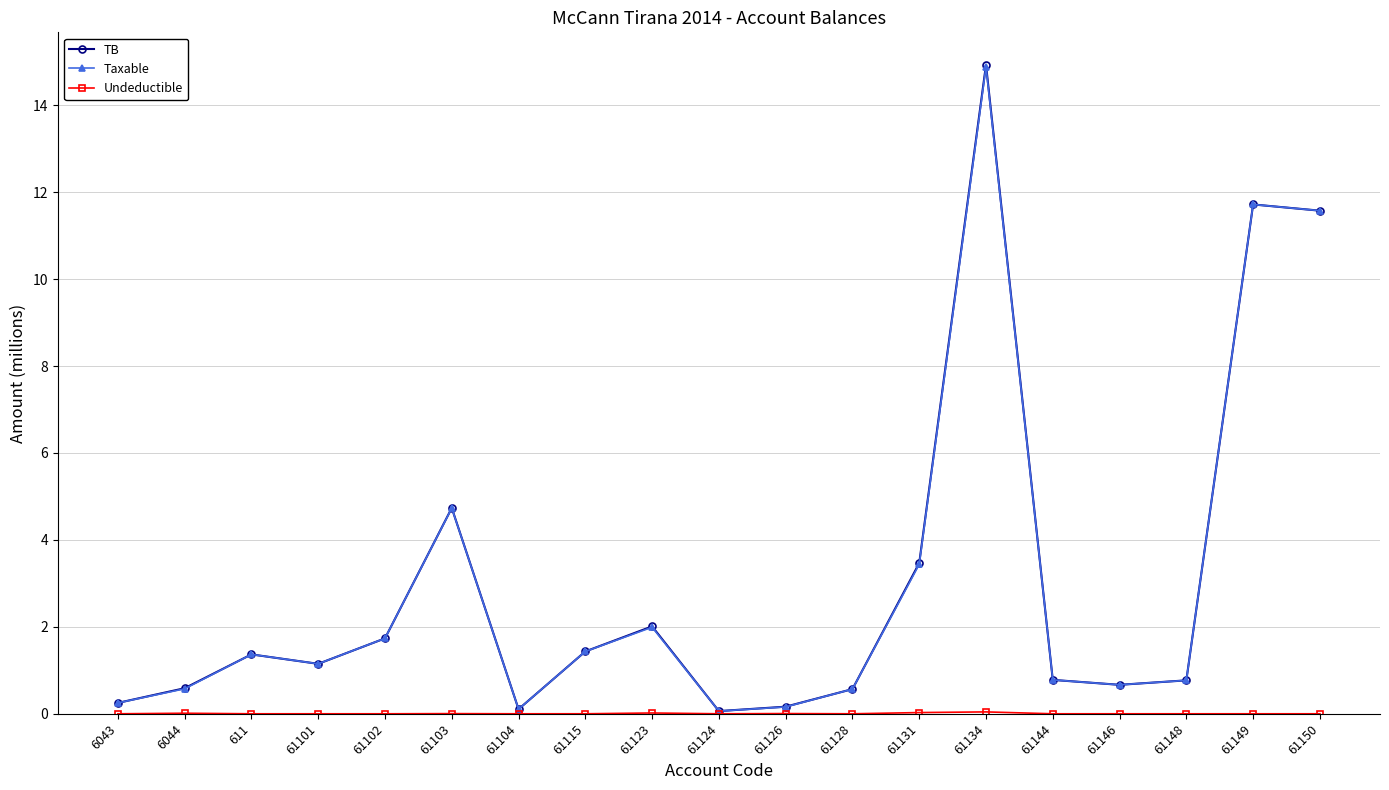

At which category is the sum across all series the highest?

61134